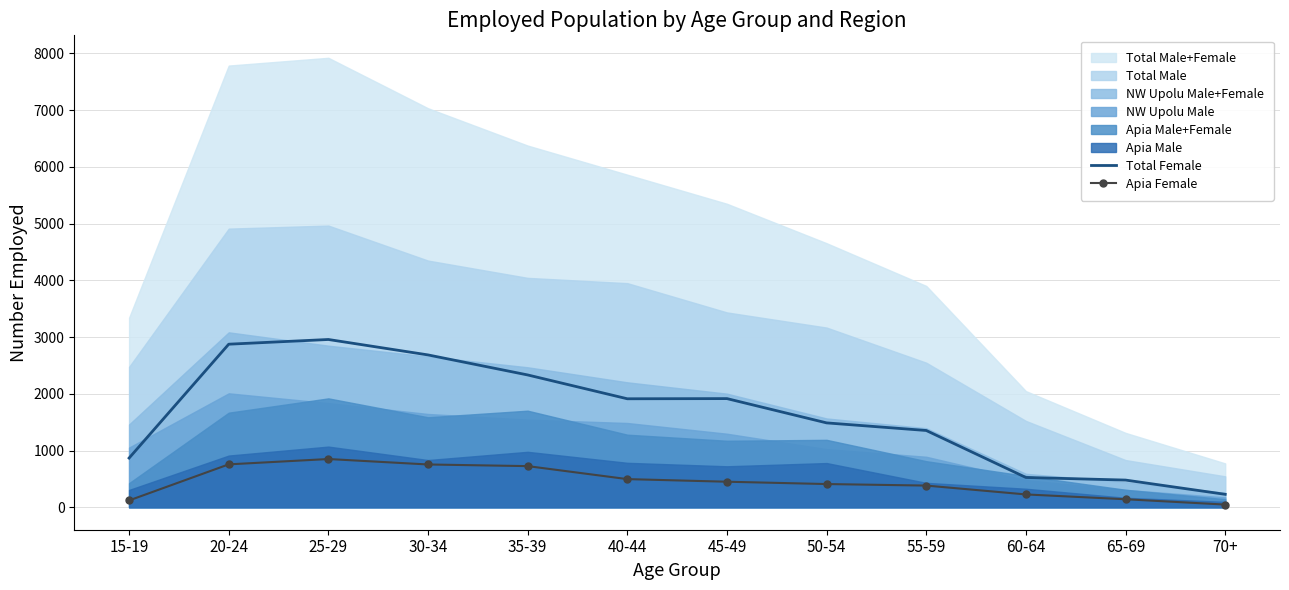

True or false: Total Female and Apia Female intersect in this chart.

False